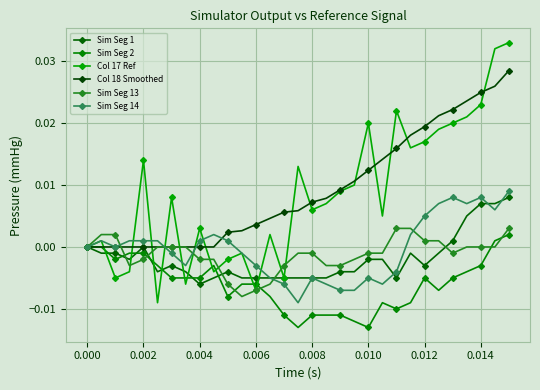

Reading left to right, transcribe all the data shown in this chart.

Sim Seg 1: 0.0	-0.0	-0.0	-0.0	0.0	-0.0	-0.0	-0.0	-0.0	-0.0	-0.0	-0.0	-0.0	-0.0	-0.0	-0.0	-0.0	-0.0	-0.0	-0.0	-0.0	-0.0	-0.0	-0.0	-0.0	-0.0	0.0	0.0	0.0	0.0	0.0
Sim Seg 2: 0.0	0.0	-0.0	-0.0	-0.0	-0.0	-0.0	-0.0	-0.0	-0.0	-0.0	-0.0	-0.0	-0.0	-0.0	-0.0	-0.0	-0.0	-0.0	-0.0	-0.0	-0.0	-0.0	-0.0	-0.0	-0.0	-0.0	-0.0	-0.0	0.0	0.0
Col 17 Ref: 0.0	0.0	-0.0	-0.0	0.0	-0.0	0.0	-0.0	0.0	-0.0	-0.0	-0.0	-0.0	0.0	-0.0	0.0	0.0	0.0	0.0	0.0	0.0	0.0	0.0	0.0	0.0	0.0	0.0	0.0	0.0	0.0	0.0
Col 18 Smoothed: 0.0	0.0	0.0	0.0	0.0	0.0	0.0	0.0	0.0	0.0	0.0	0.0	0.0	0.0	0.0	0.0	0.0	0.0	0.0	0.0	0.0	0.0	0.0	0.0	0.0	0.0	0.0	0.0	0.0	0.0	0.0
Sim Seg 13: 0.0	0.0	0.0	-0.0	-0.0	0.0	0.0	0.0	-0.0	-0.0	-0.0	-0.0	-0.0	-0.0	-0.0	-0.0	-0.0	-0.0	-0.0	-0.0	-0.0	-0.0	0.0	0.0	0.0	0.0	-0.0	0.0	0.0	0.0	0.0
Sim Seg 14: 0.0	0.0	0.0	0.0	0.0	0.0	-0.0	-0.0	0.0	0.0	0.0	-0.0	-0.0	-0.0	-0.0	-0.0	-0.0	-0.0	-0.0	-0.0	-0.0	-0.0	-0.0	0.0	0.0	0.0	0.0	0.0	0.0	0.0	0.0